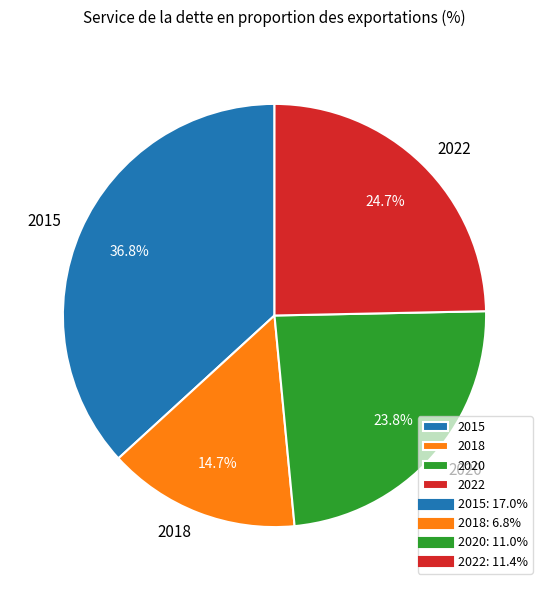

What is the total percentage of 2022 and 2015?

61.5%